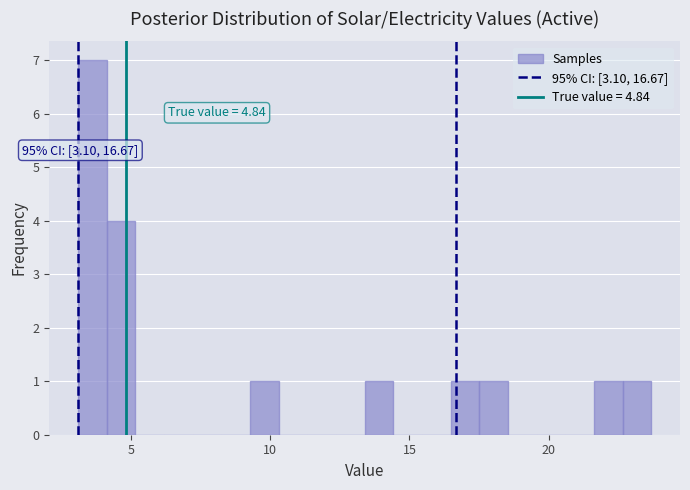

Around what value on the x-axis is the tallest bar? Give the approximate position of its centre, as read against the axis.

3.5